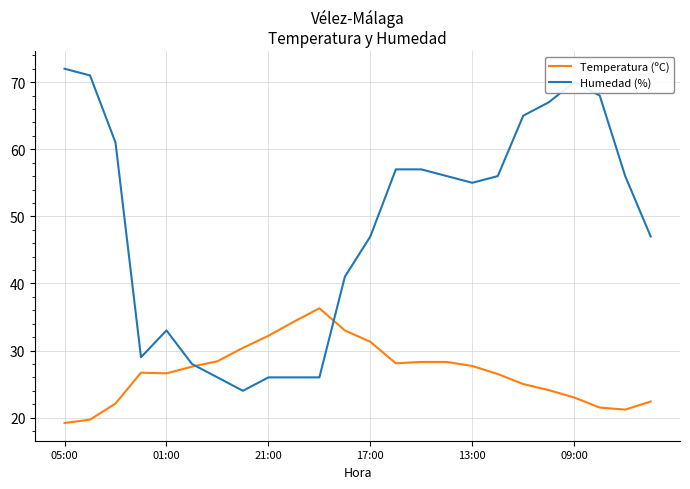

Which series has the largest range (max minus min)?

Humedad (%)